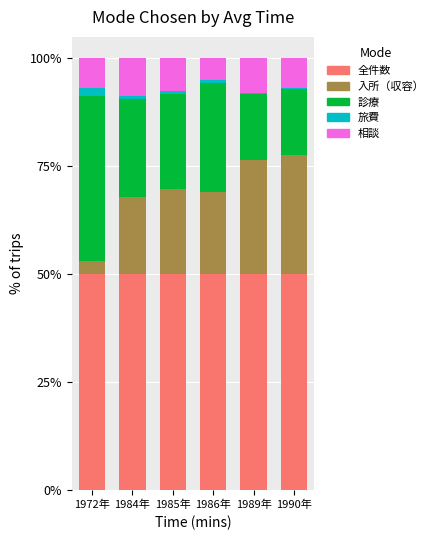

What is the sum of all 全件数 values?

300.0